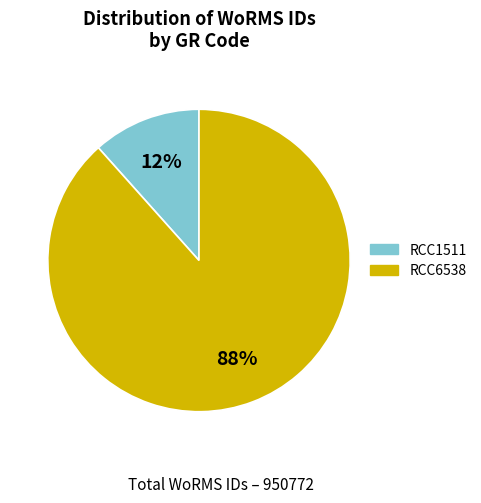

To the nearest percent, what portion does RCC6538 represent?

88%